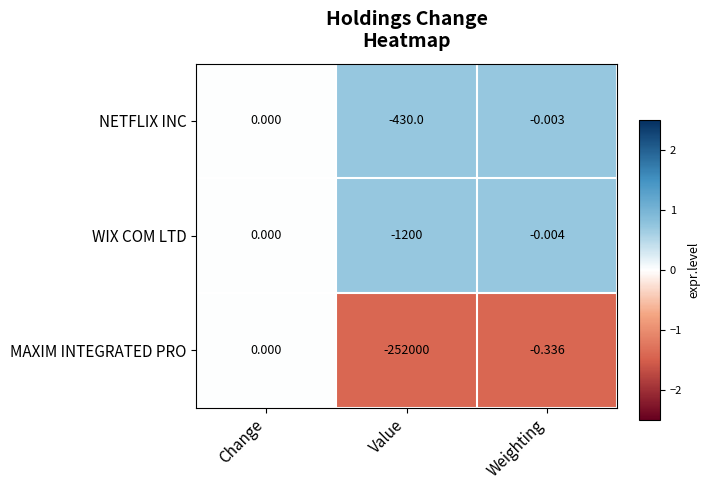

Which series has the largest total across all categories?

NETFLIX INC